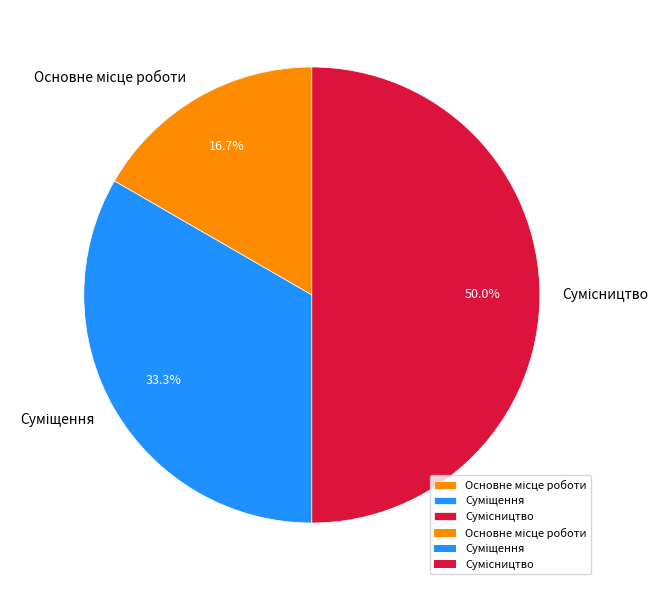

To the nearest percent, what portion does Сумісництво represent?

50%